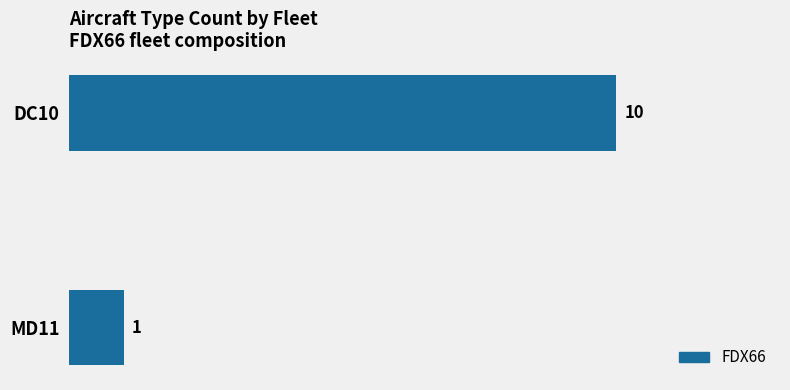

What is the greatest value displayed?

10